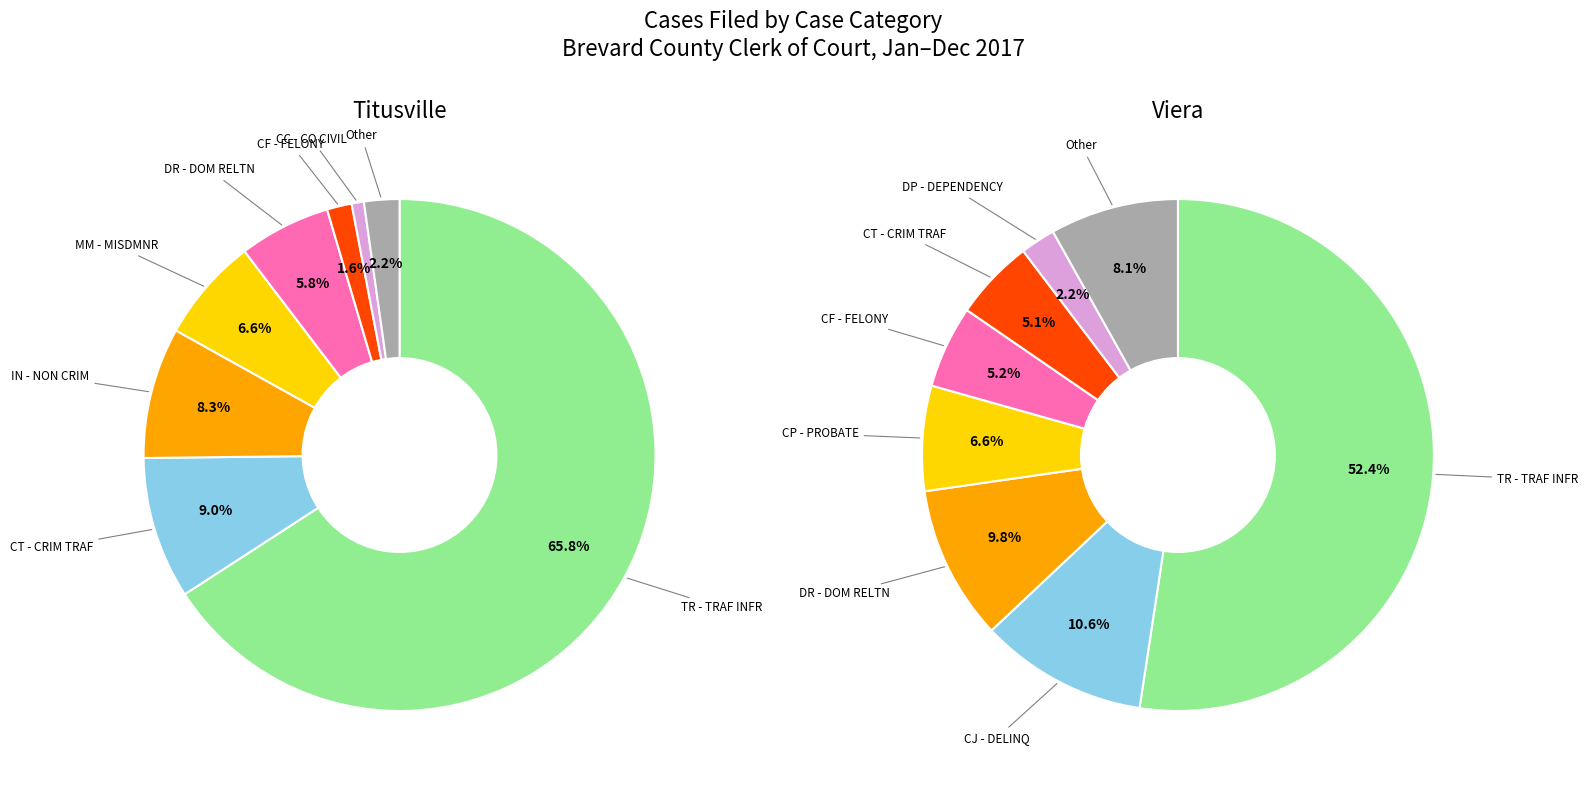

Is it true that MO - MUNIC ORD is 0% of the pie?

True